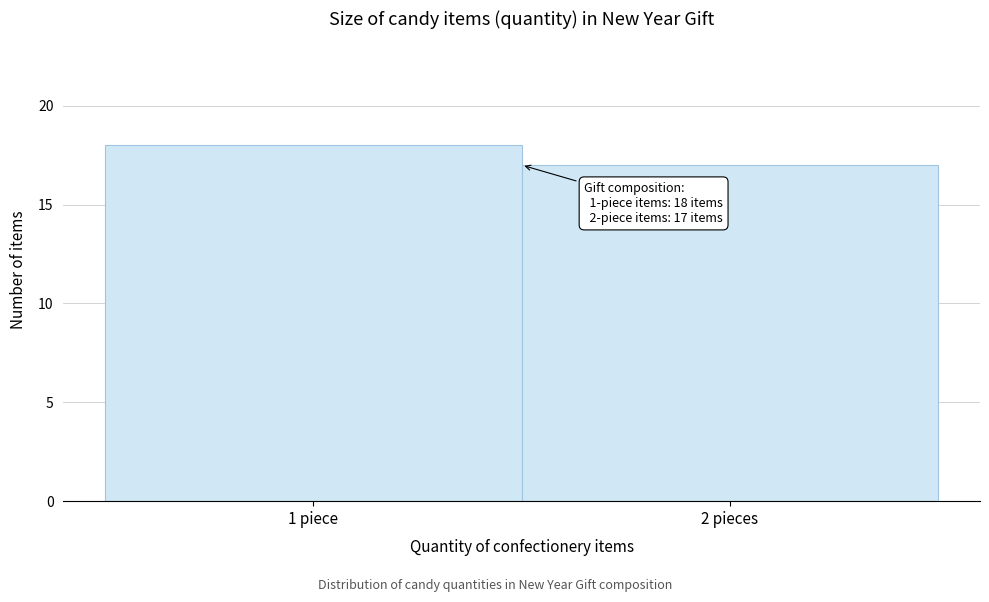

Reading left to right, list all the values displayed in this chart.

18	17